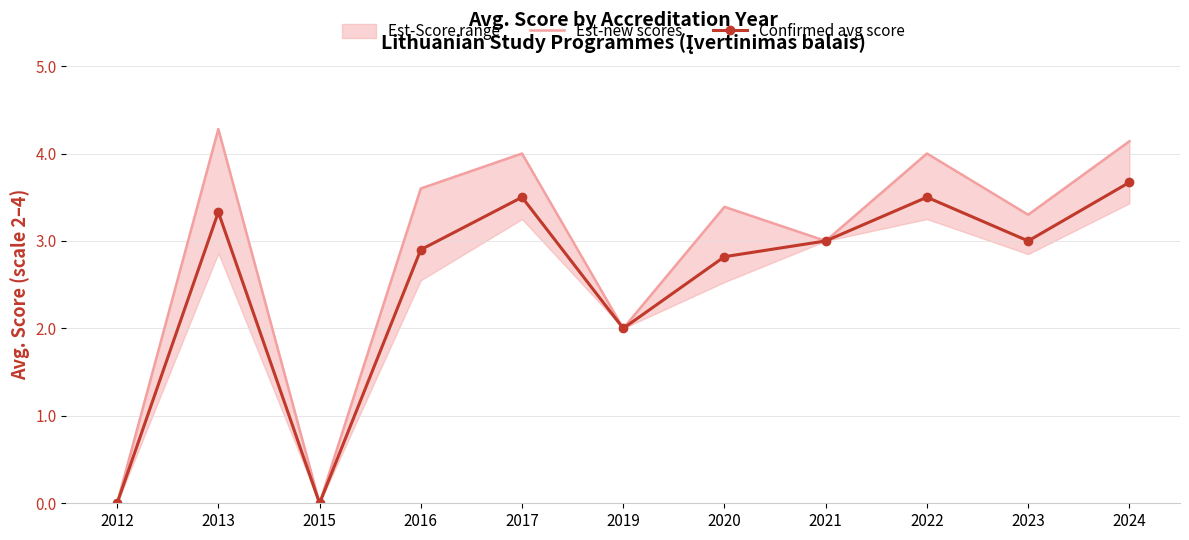

True or false: Confirmed avg score has a value of 0.0 at 2012.

True